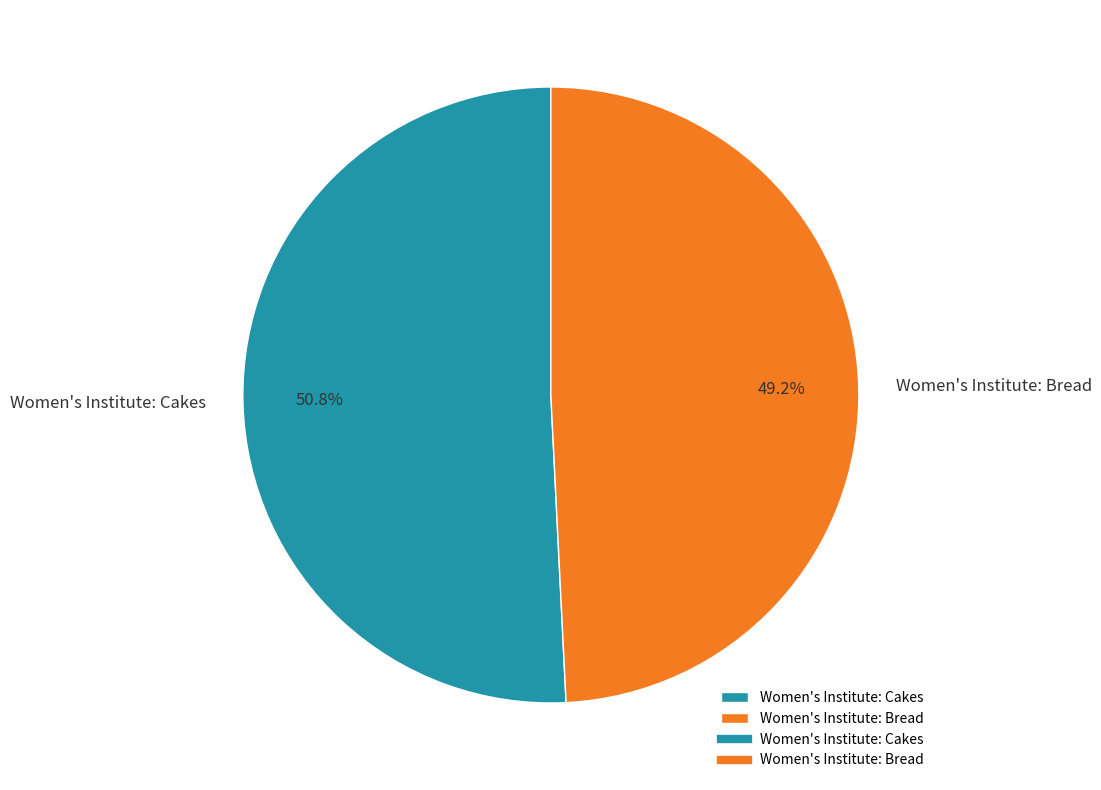

To the nearest percent, what portion does Women's Institute: Bread represent?

49%